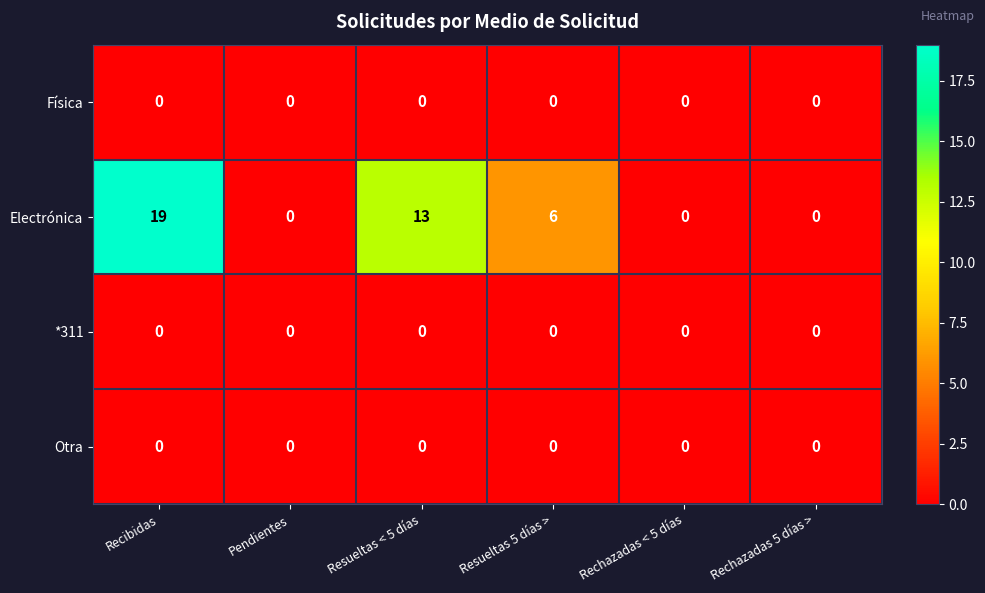

At which category does the chart reach its peak across all series?

Recibidas